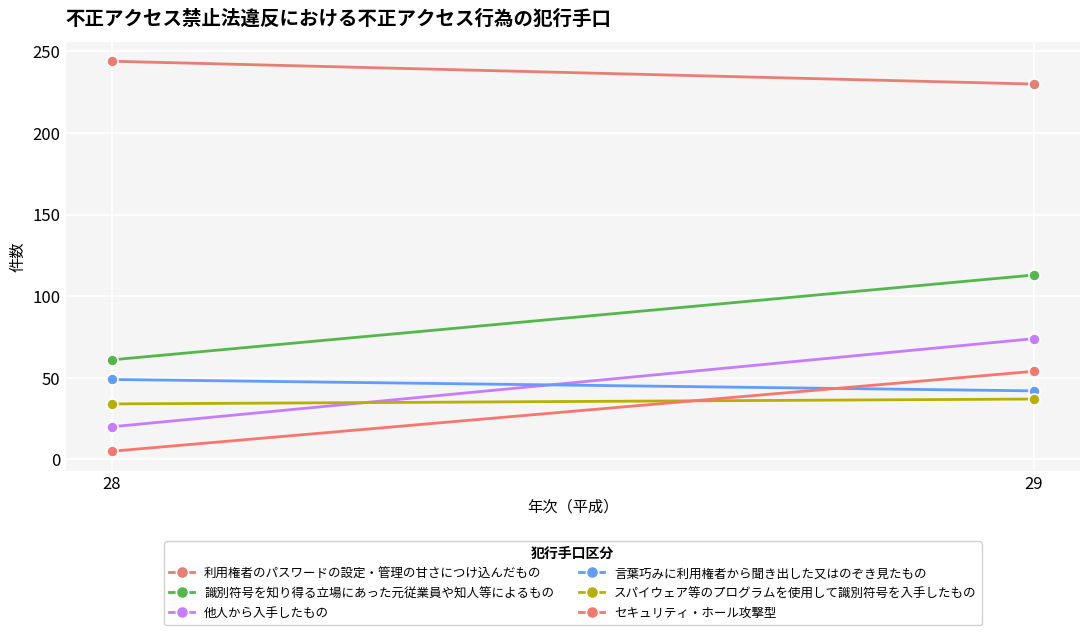

How many series are shown in this chart?

6